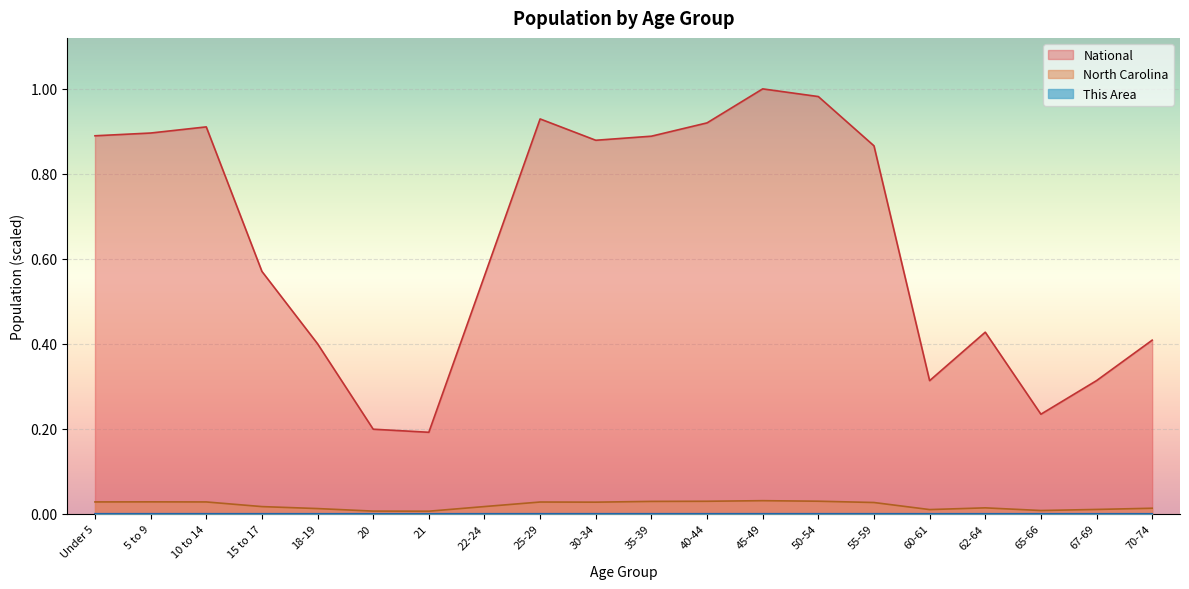

What are all the series names shown in the legend?

This Area, North Carolina, National